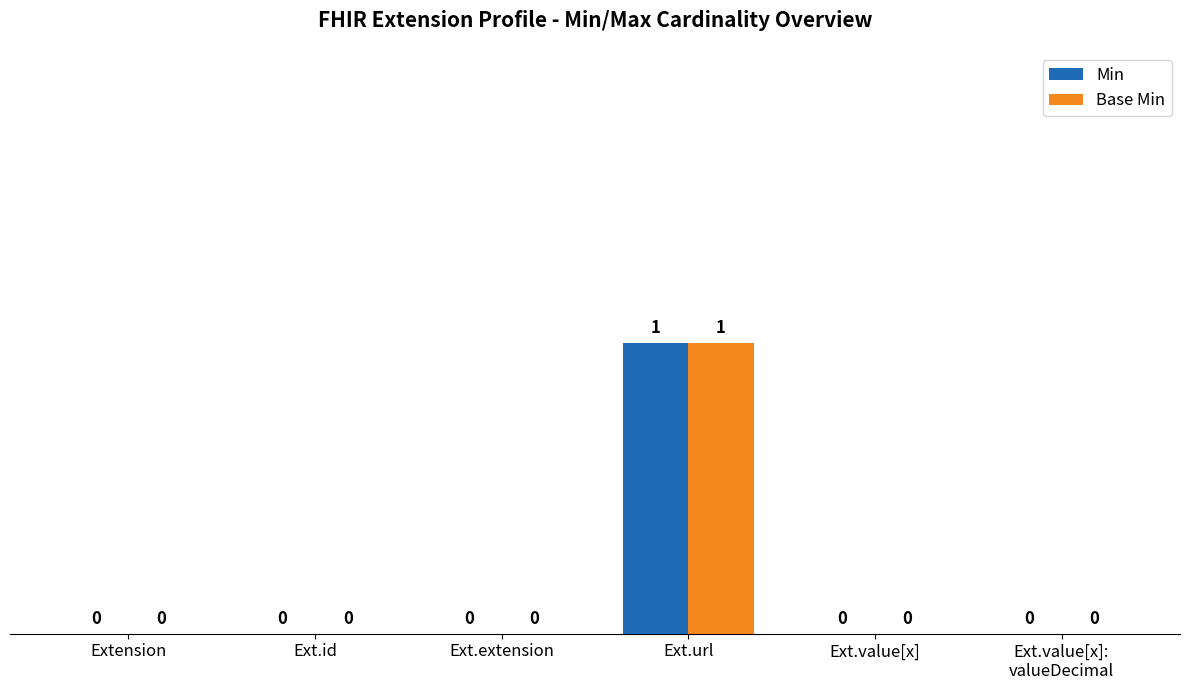

Are the bars horizontal?

No